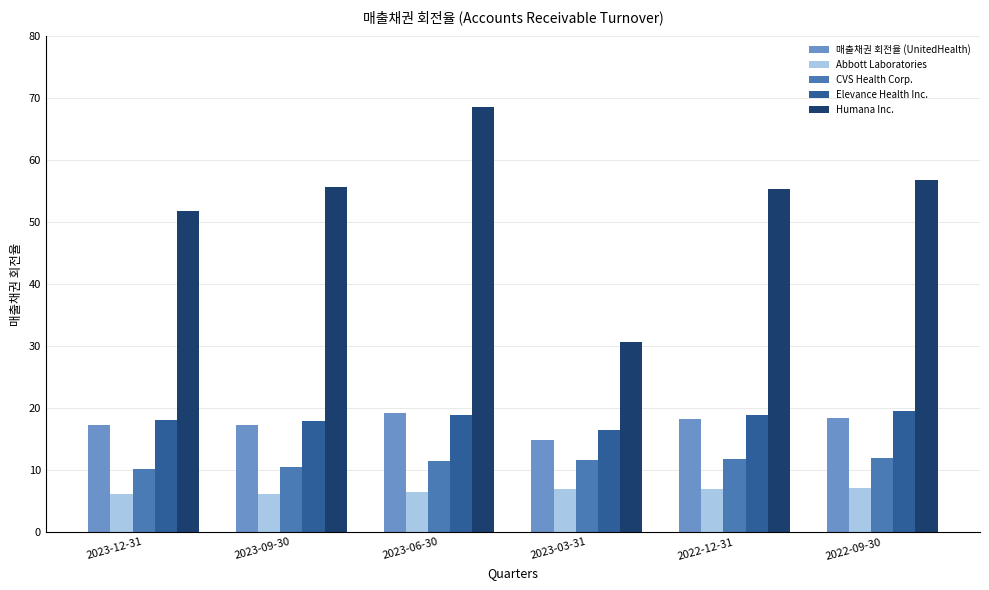

What are all the series names shown in the legend?

매출채권 회전율 (UnitedHealth), Abbott Laboratories, CVS Health Corp., Elevance Health Inc., Humana Inc.